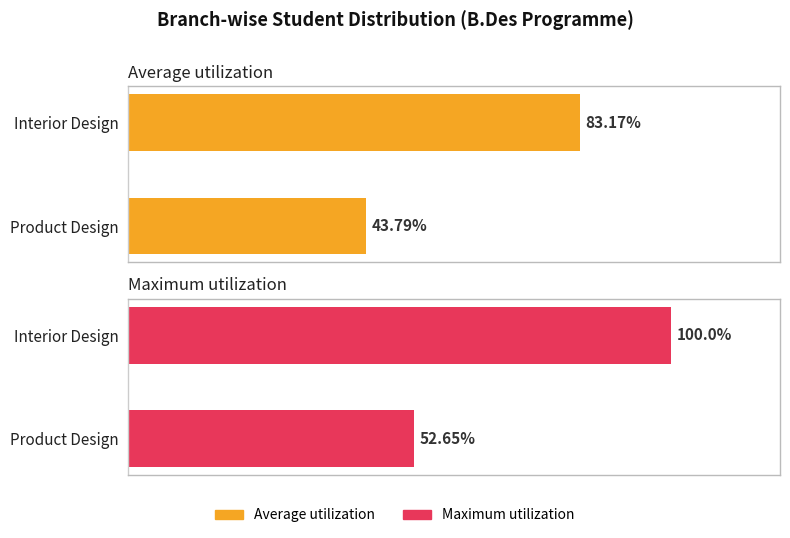

Reading left to right, extract all data points from this chart.

Average utilization: 83.2	43.8
Maximum utilization: 100.0	52.6